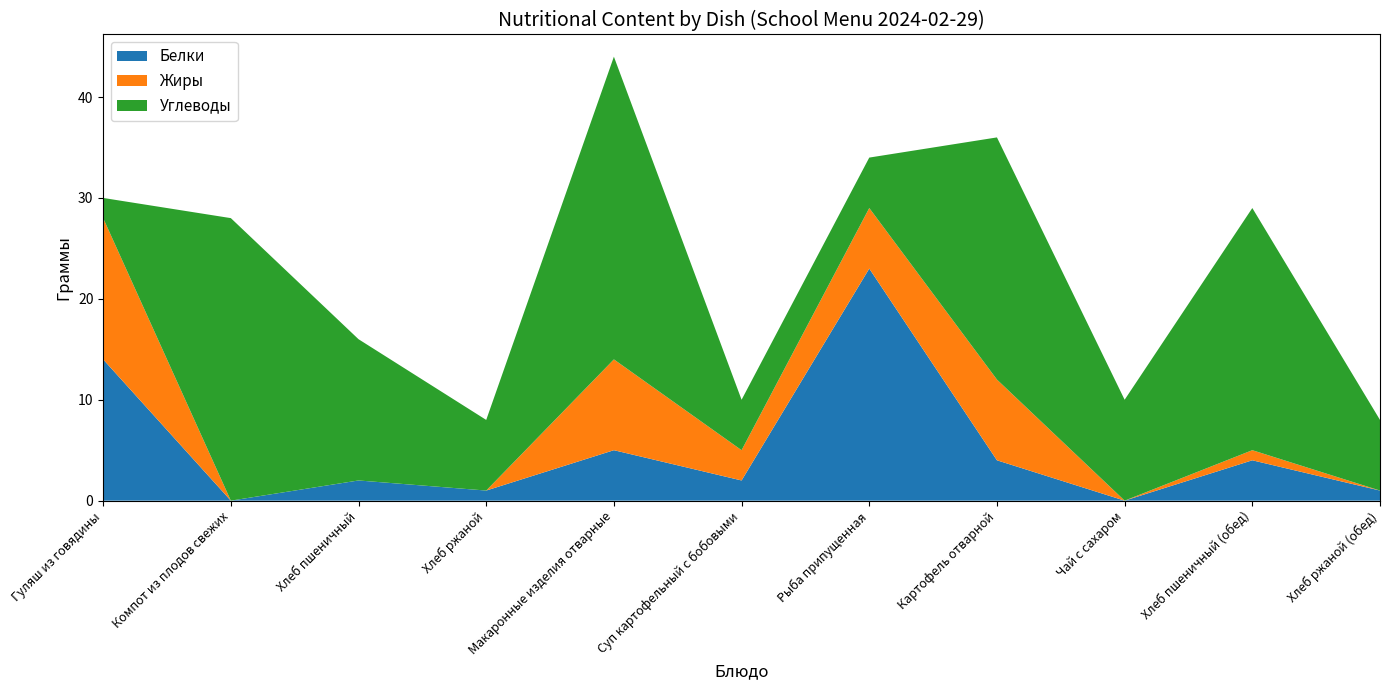

Reading right to left, list all the values displayed in this chart.

Белки: 1	4	0	4	23	2	5	1	2	0	14
Жиры: 0	1	0	8	6	3	9	0	0	0	14
Углеводы: 7	24	10	24	5	5	30	7	14	28	2